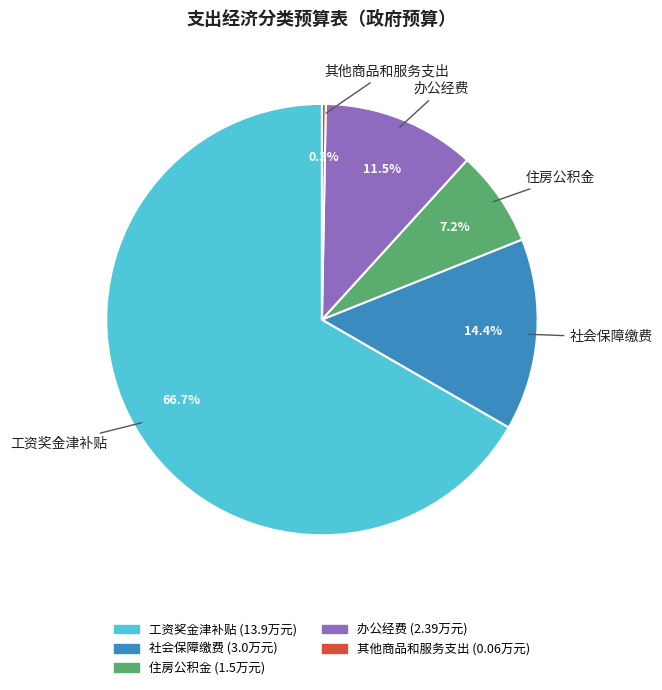

Which slice is the largest?

工资奖金津补贴